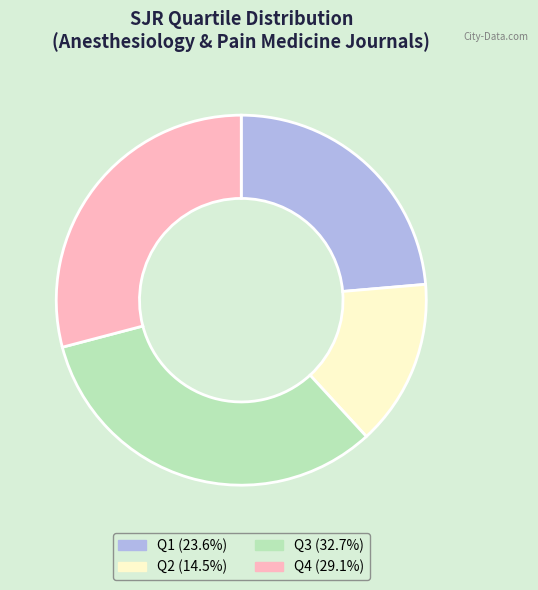

What is the smallest slice in the pie chart?

Q2